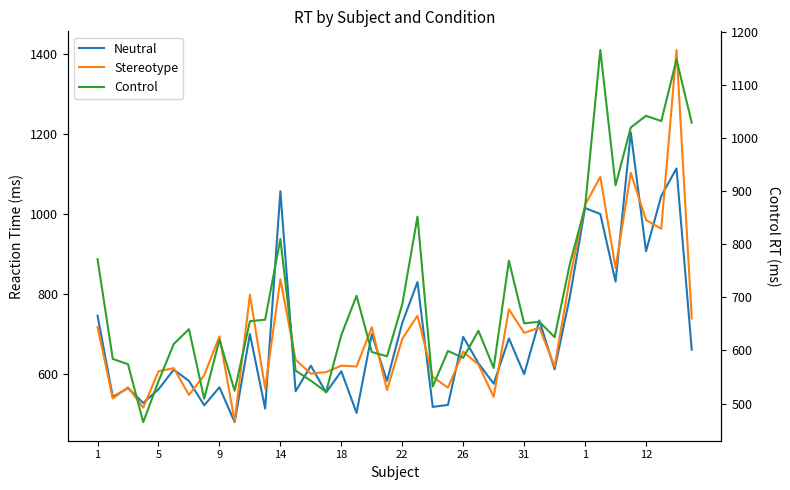

How many times do Stereotype and Neutral cross each other?

19